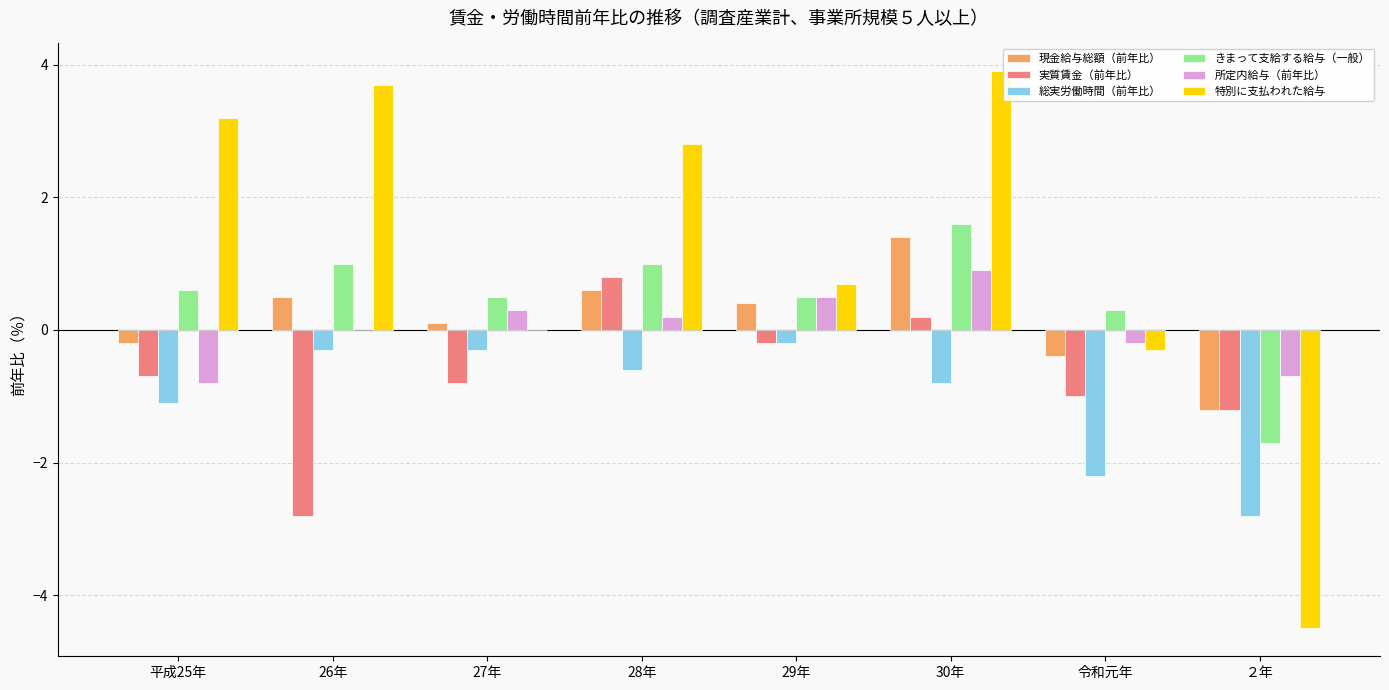

Which series changed the most between 26年 and ２年?

特別に支払われた給与